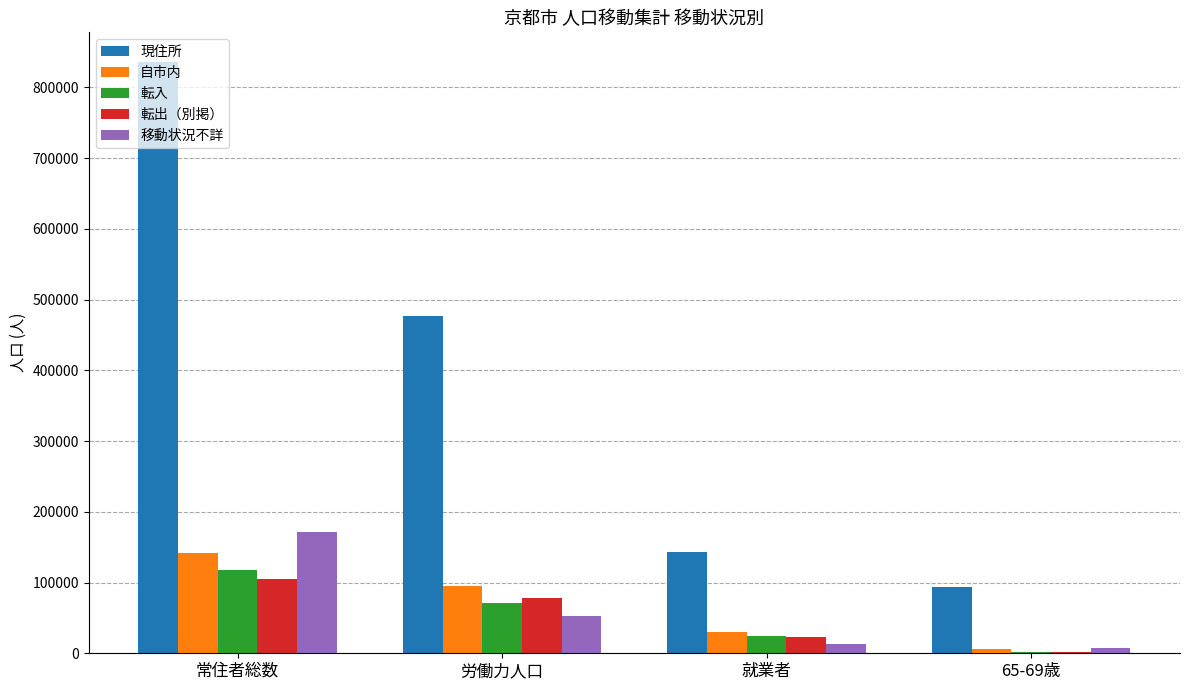

Reading left to right, transcribe all the data shown in this chart.

現住所: 836051	477491	143702	93718
自市内: 142361	94912	30455	6560
転入: 117100	71690	23851	2445
転出（別掲）: 104547	77503	22547	2474
移動状況不詳: 171318	52474	13546	8003